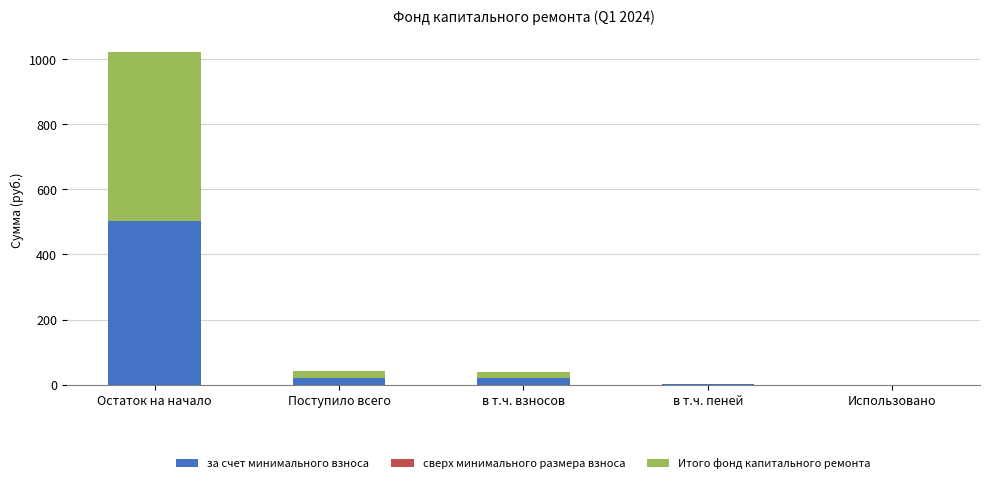

True or false: за счет минимального взноса has a value of 132.2 at Остаток на начало.

False